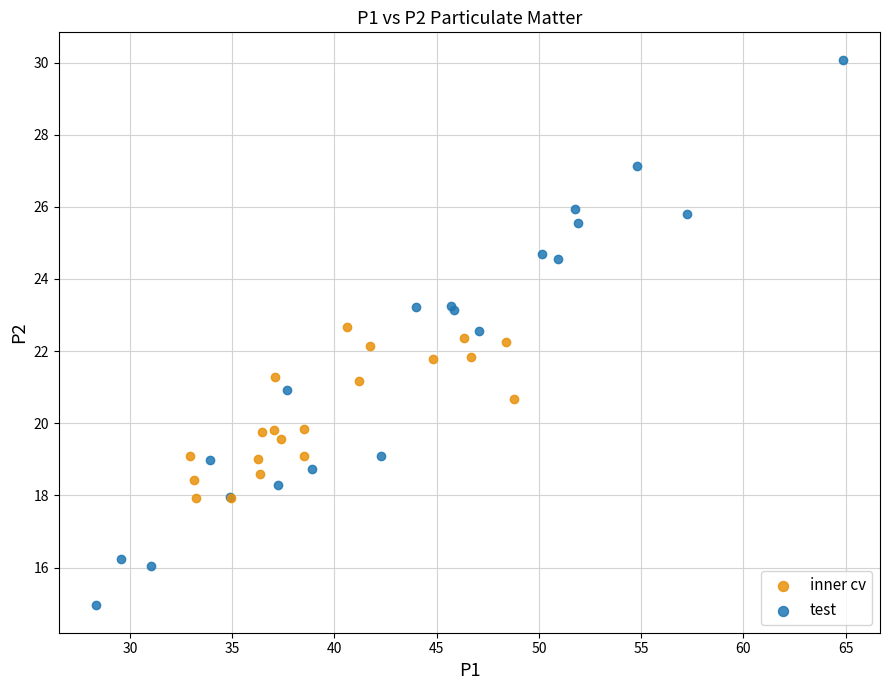

Which series contains the highest Y value?

test